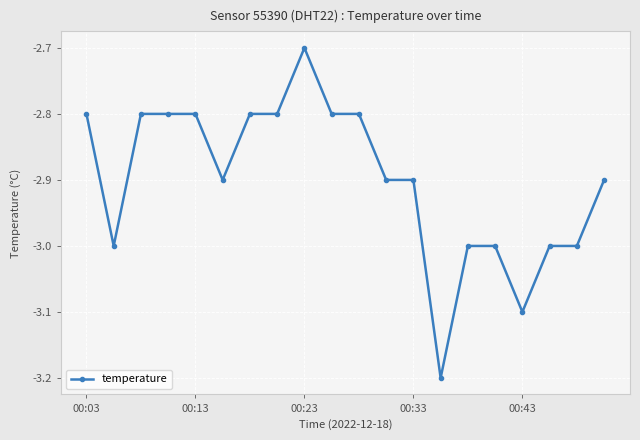

What is the value of the 6th point from the left?

-2.9